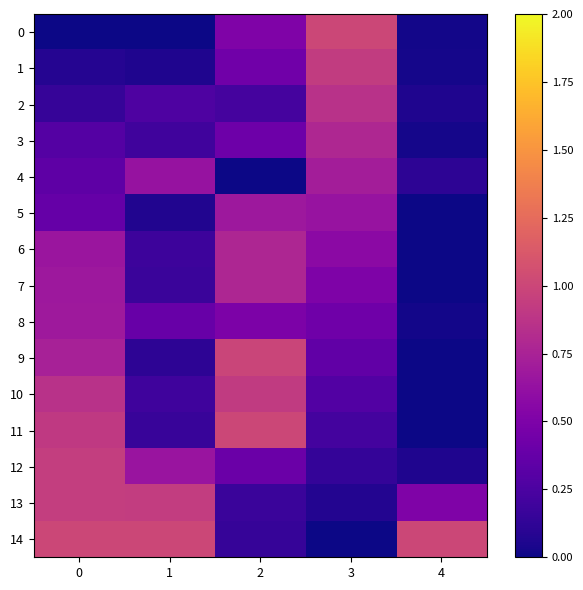

Rank the series at 3 from highest to lowest value.

0, 1, 2, 3, 4, 5, 6, 7, 8, 9, 10, 11, 12, 13, 14